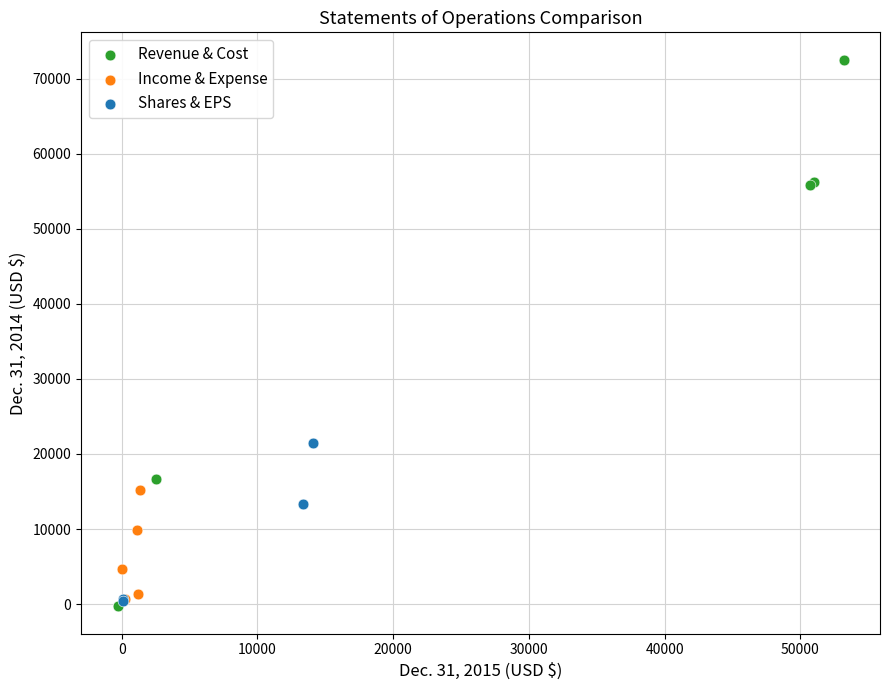

Which series reaches the maximum Y coordinate?

Revenue & Cost